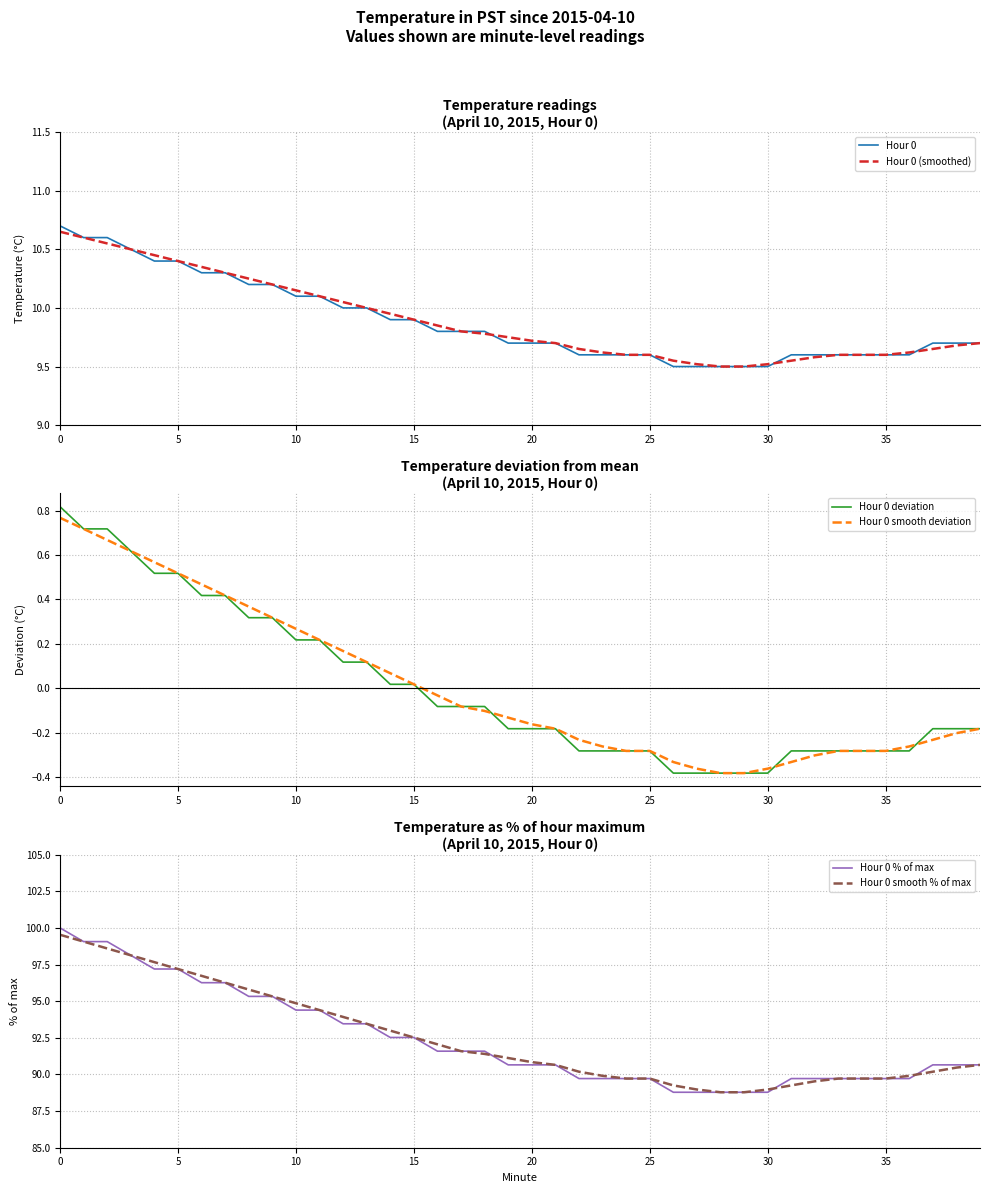

At how many categories does at least one series exceed 8?

40